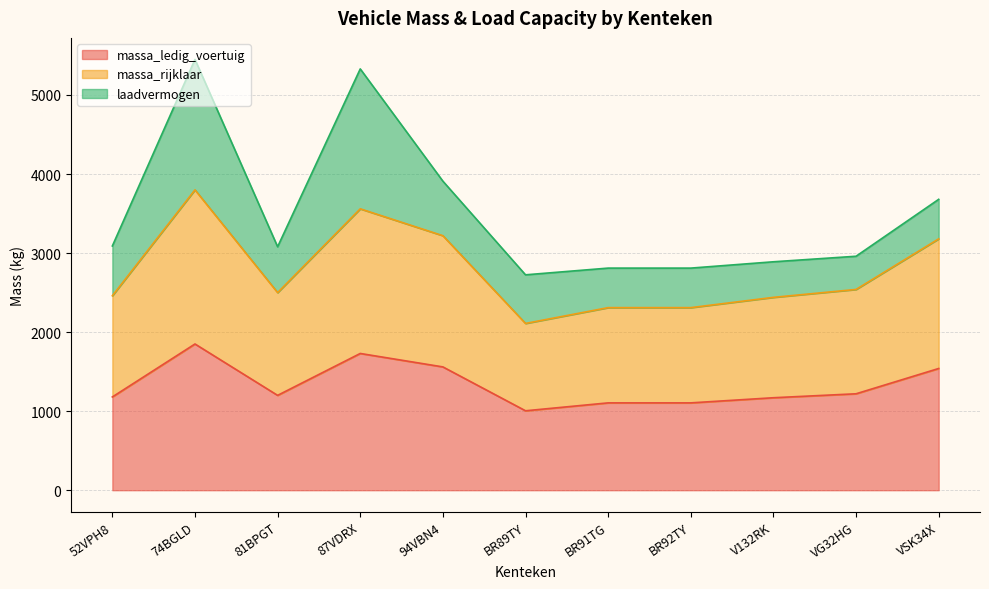

How many interior local peaks does the massa_ledig_voertuig series have?

2